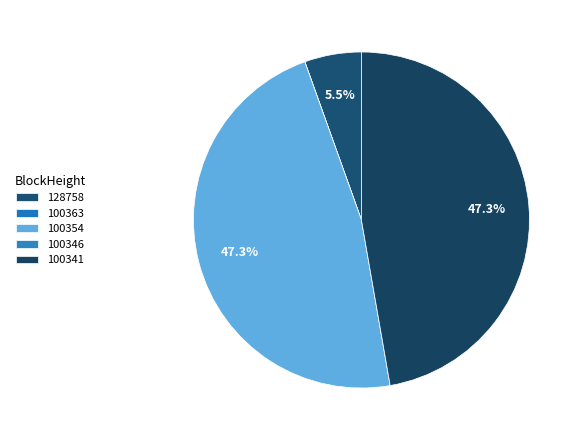

What is the total percentage of 128758 and 100363?

5.5%